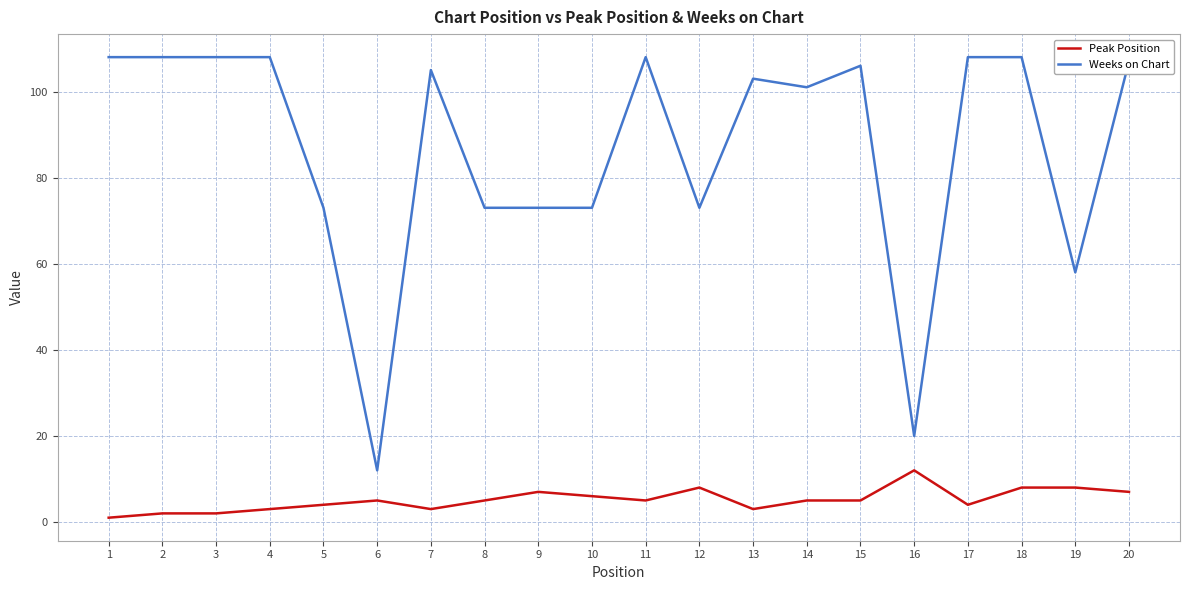

Reading right to left, extract all data points from this chart.

Peak Position: 7	8	8	4	12	5	5	3	8	5	6	7	5	3	5	4	3	2	2	1
Weeks on Chart: 107	58	108	108	20	106	101	103	73	108	73	73	73	105	12	73	108	108	108	108